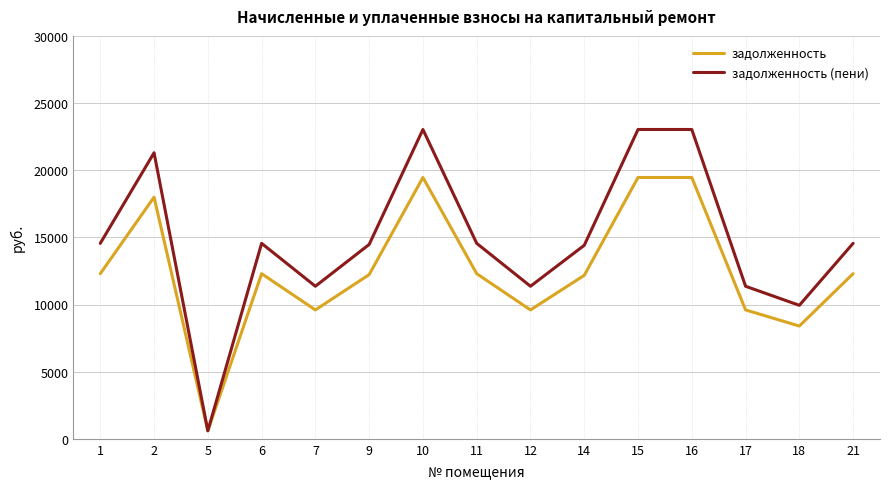

At how many categories does at least one series exceed 7722?

14